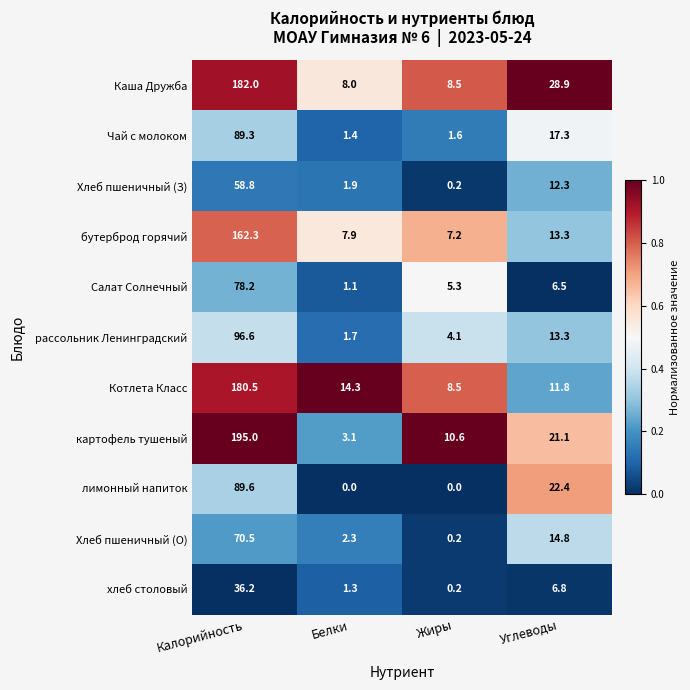

Rank the series by their maximum value, from highest to lowest.

картофель тушеный, Каша Дружба, Котлета Класс, бутерброд горячий, рассольник Ленинградский, лимонный напиток, Чай с молоком, Салат Солнечный, Хлеб пшеничный (О), Хлеб пшеничный (З), хлеб столовый